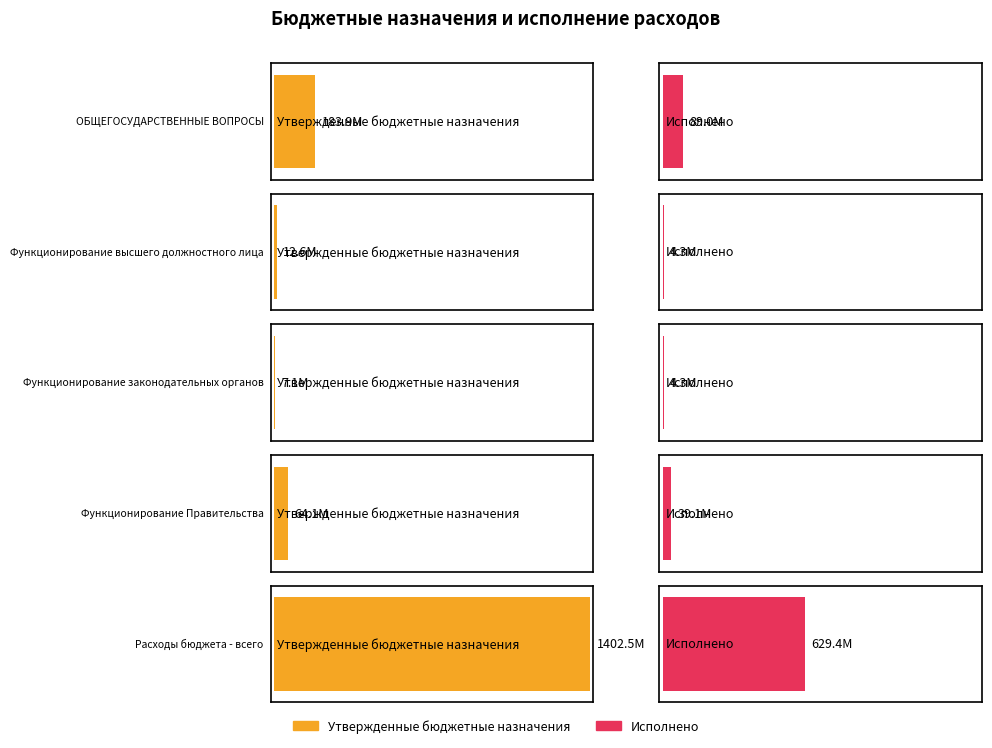

Is it true that Исполнено equals 629382802.8 at Расходы бюджета - всего?

True